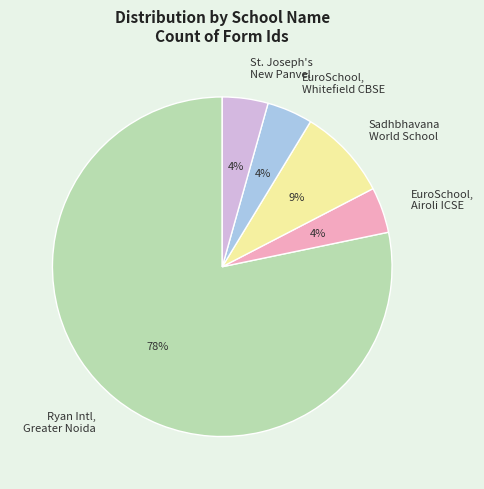

Count the number of slices in the pie.

5